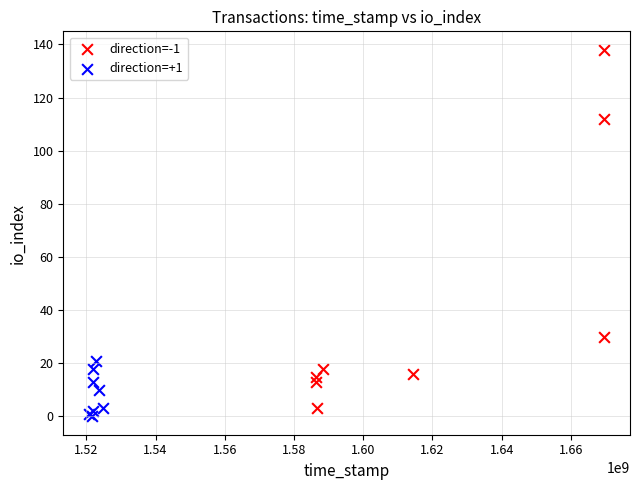

Which series reaches the maximum Y coordinate?

direction=-1